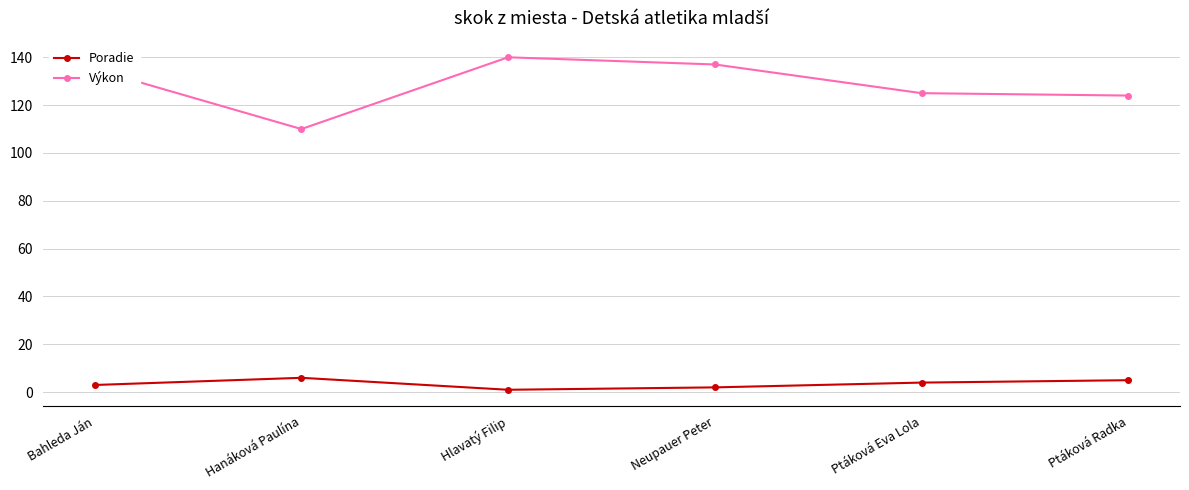

What are all the series names shown in the legend?

Poradie, Výkon